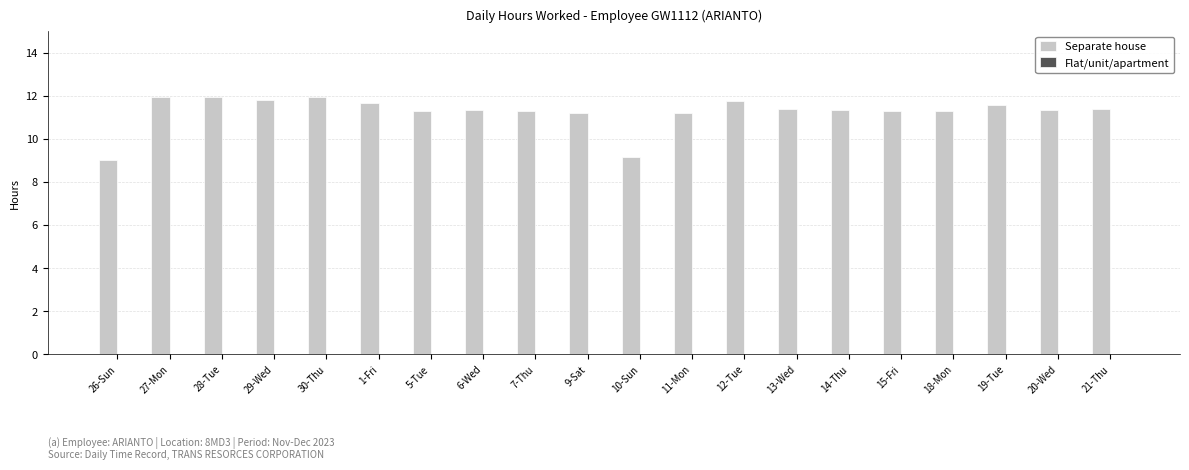

What position from the left is 21-Thu?

20